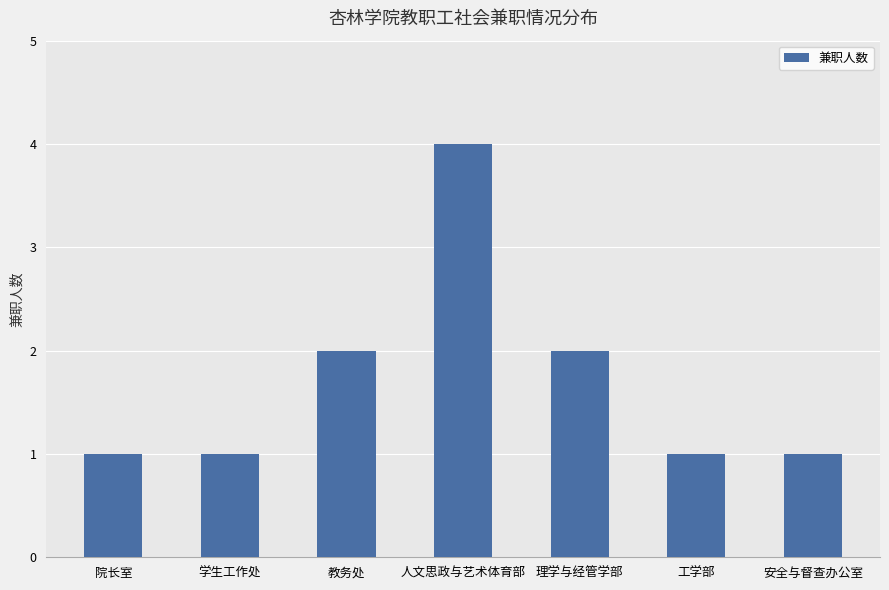

How many values are between 1 and 2?

6